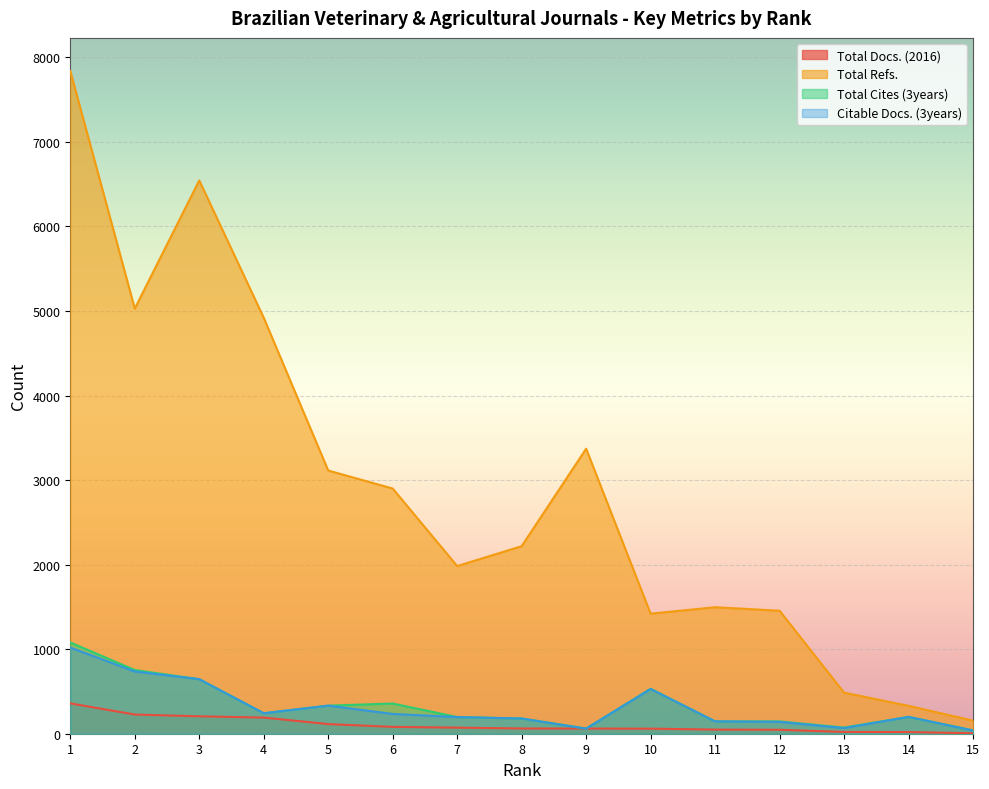

What are all the series names shown in the legend?

Total Docs. (2016), Total Refs., Total Cites (3years), Citable Docs. (3years)